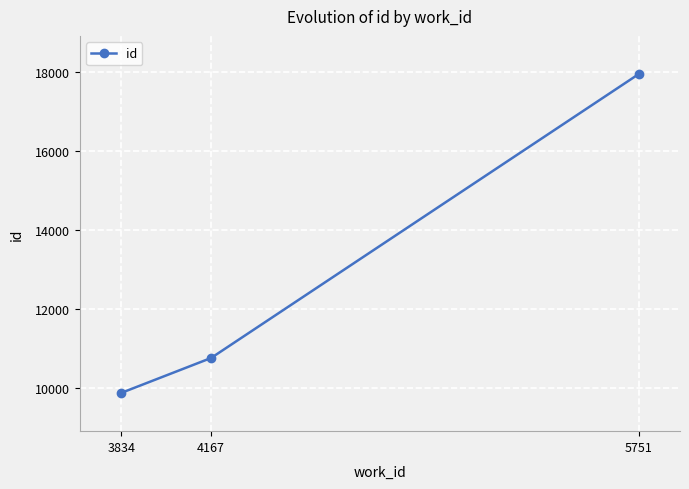

What is the maximum value shown in the chart?

17951